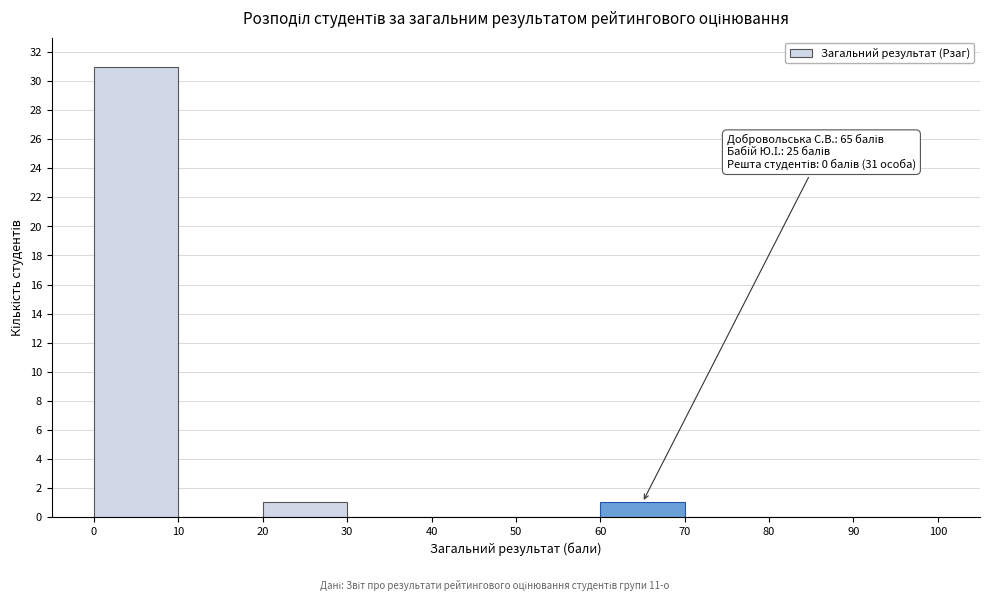

Over which range of the x-axis is the bar tallest?

0 to 10